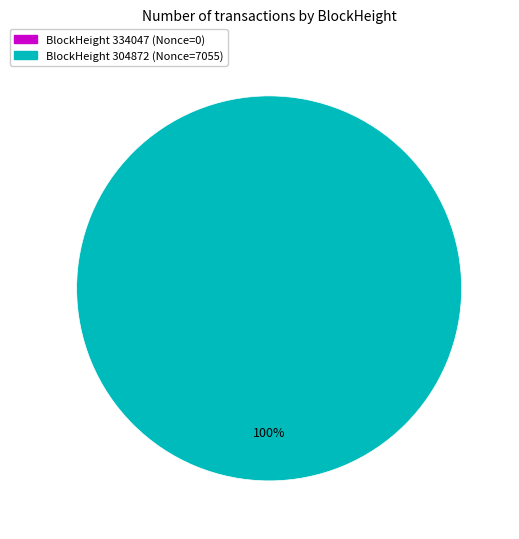

Rank the categories by value from lowest to highest.

334047, 304872